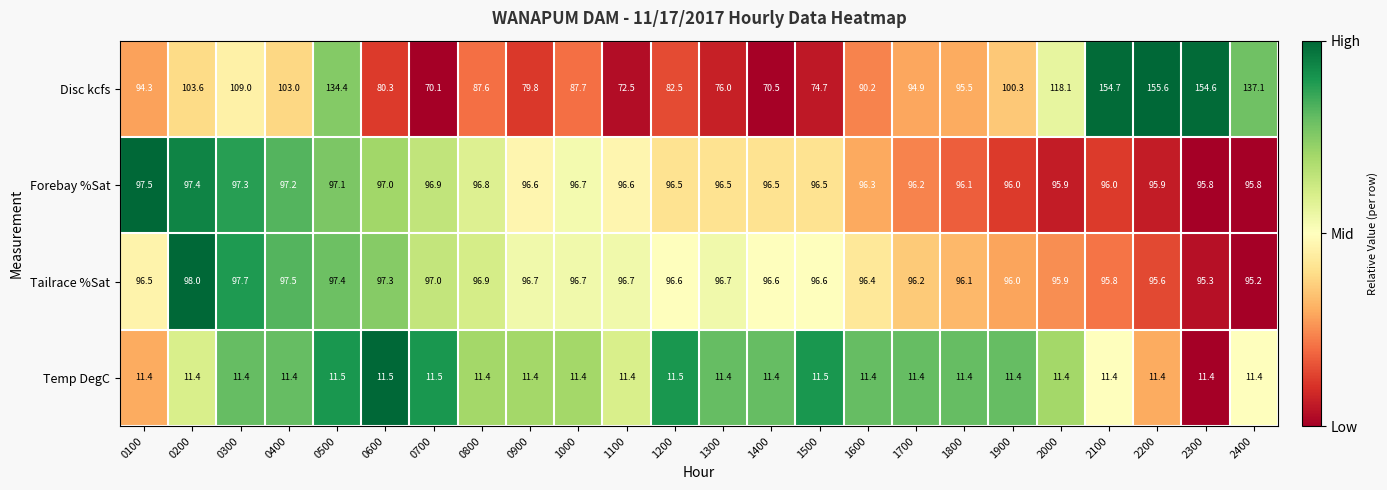

At how many categories does at least one series exceed 72?

24